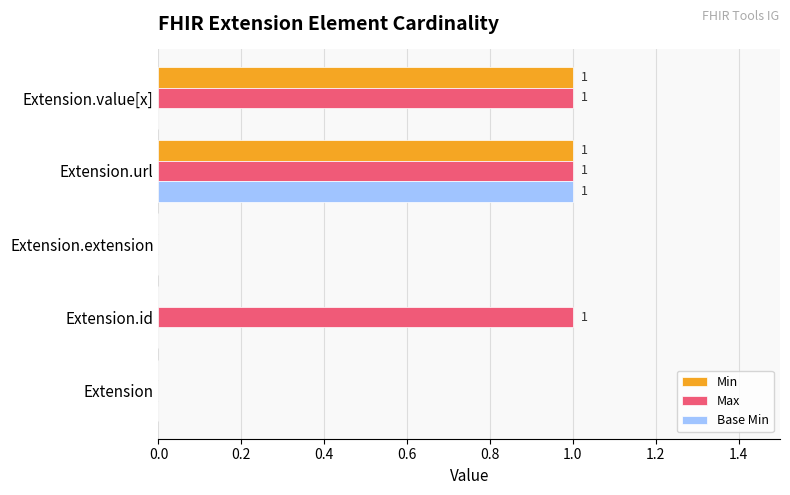

True or false: Min has a value of 0 at Extension.value[x].

False